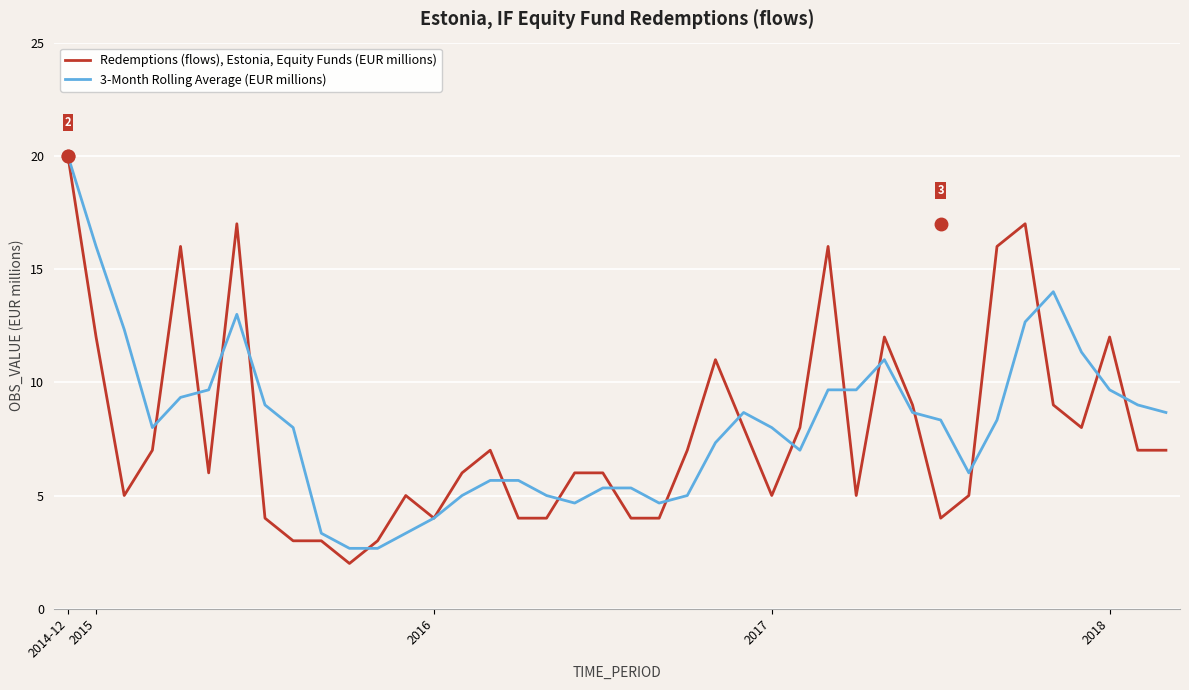

What is the maximum value shown in the chart?

20.0